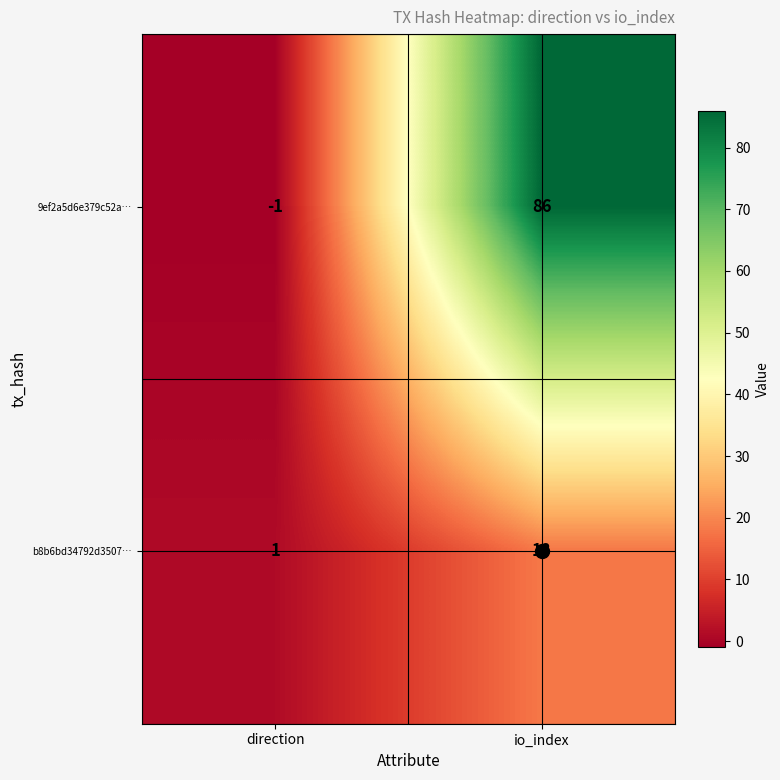

What is the sum of all b8b6bd34792d3507… values?

19